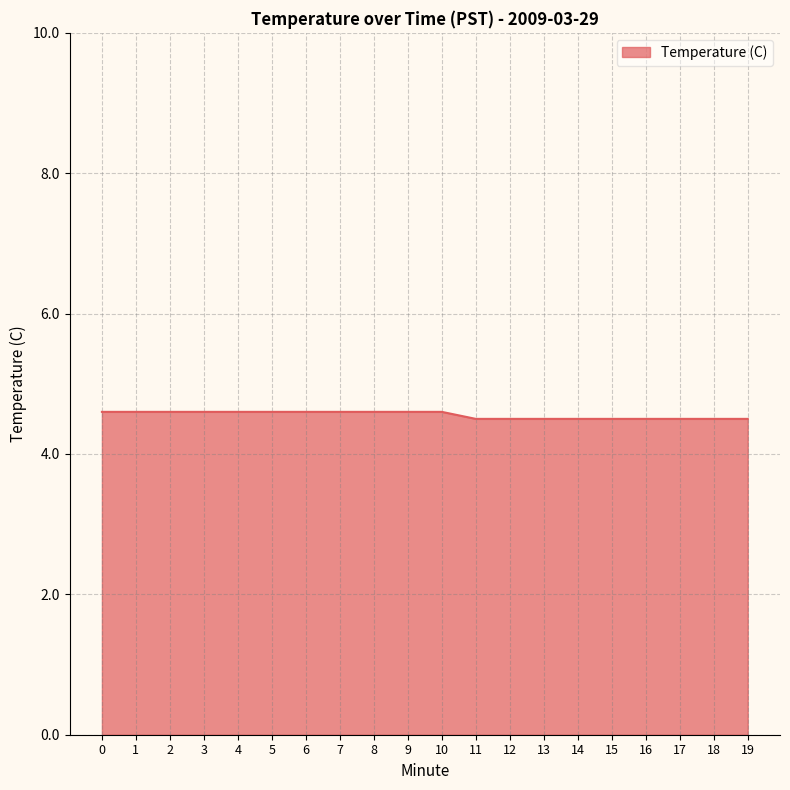

Reading right to left, transcribe all the data shown in this chart.

4.5	4.5	4.5	4.5	4.5	4.5	4.5	4.5	4.5	4.6	4.6	4.6	4.6	4.6	4.6	4.6	4.6	4.6	4.6	4.6